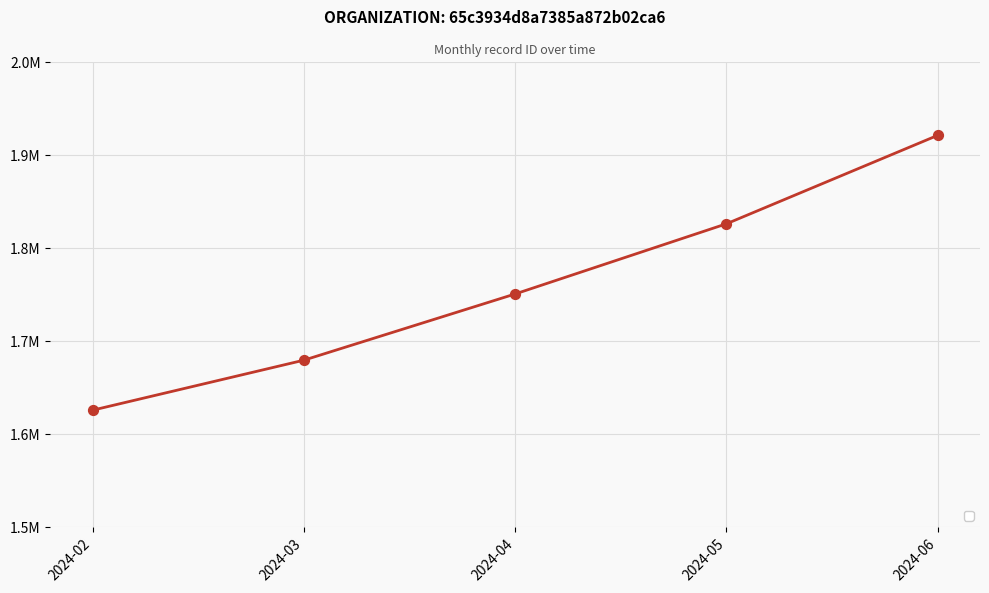

Between 2024-03 and 2024-06, which is larger?

2024-06